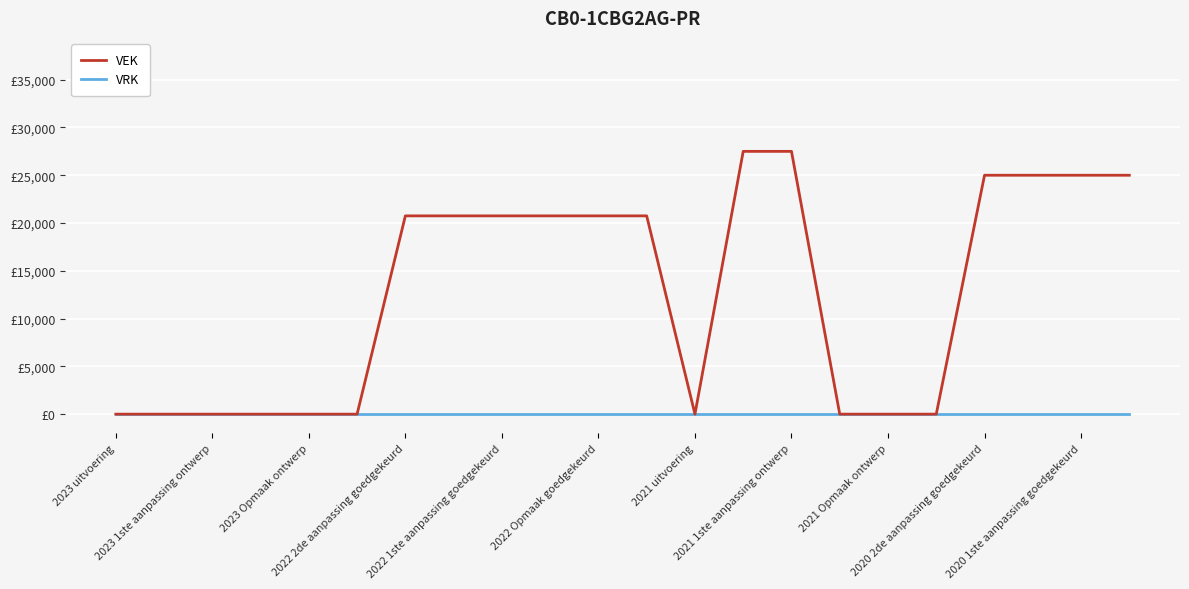

What is the sum of all VEK values?

279500